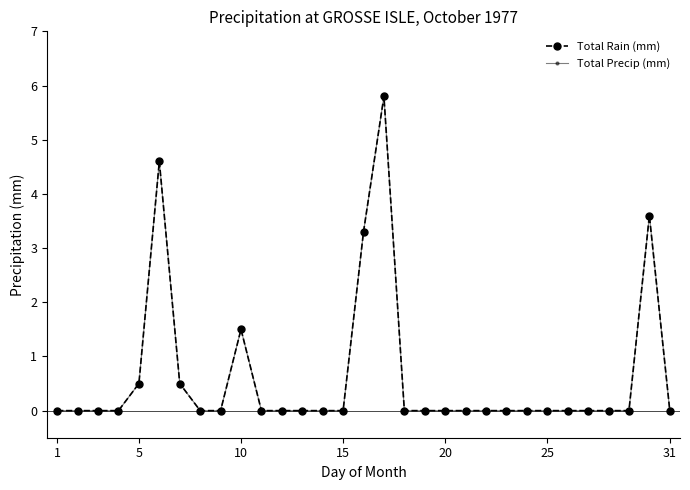

True or false: Total Precip (mm) and Total Rain (mm) cross at least once.

False